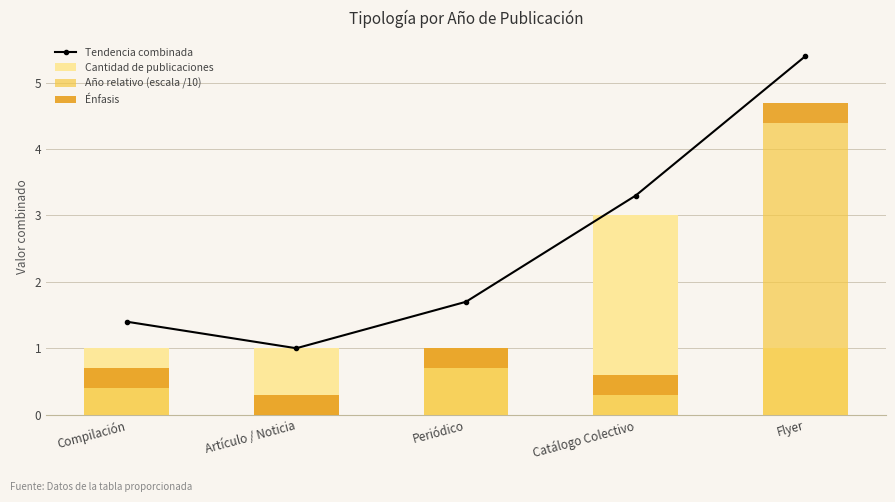

How many data points does each series have?

5